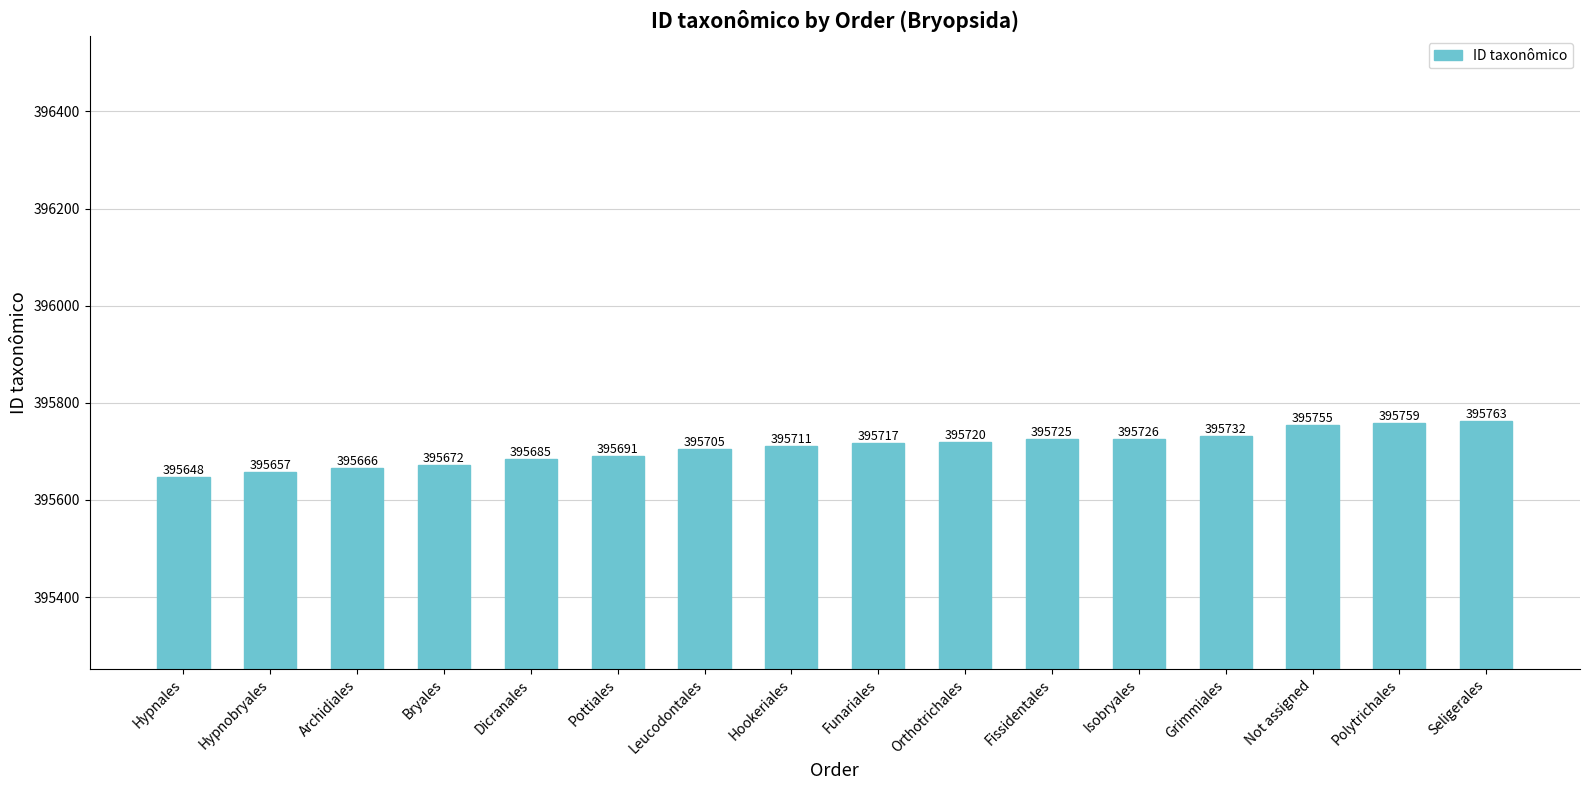

True or false: the data shows 395717 at Funariales.

True